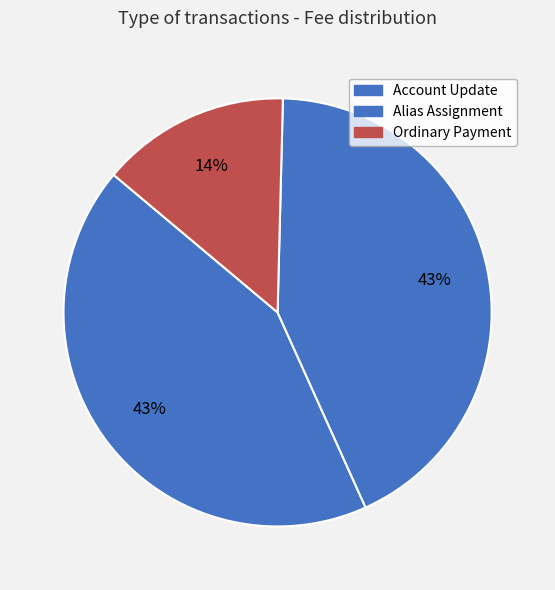

The Alias Assignment slice represents 43% of the pie. True or false?

True